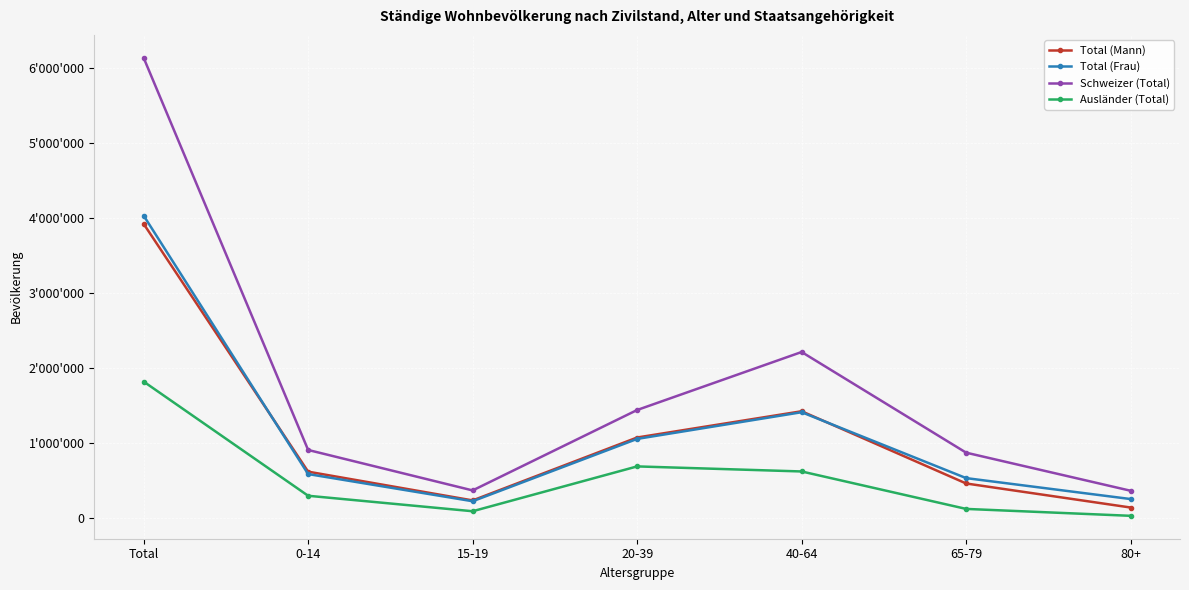

Does the chart have visible grid lines?

Yes